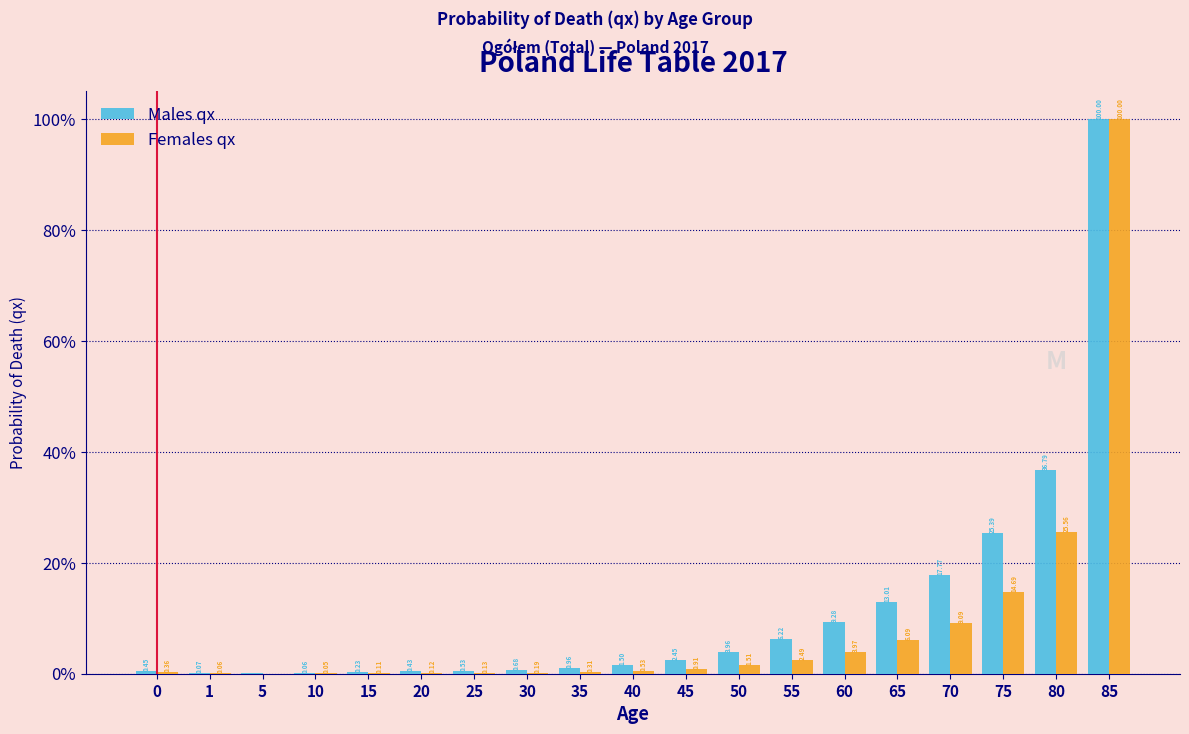

Is the value of Males qx at 20 greater than the value of Females qx at 1?

Yes